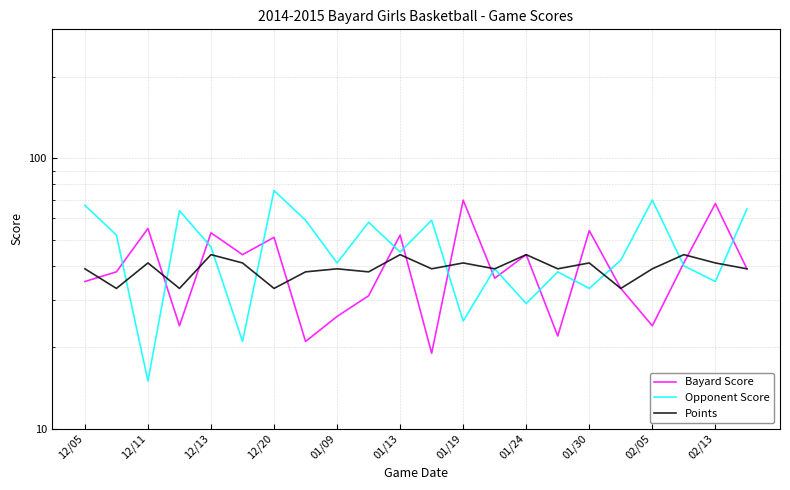

Between 12/05 and 13, which series saw the biggest shift?

Opponent Score